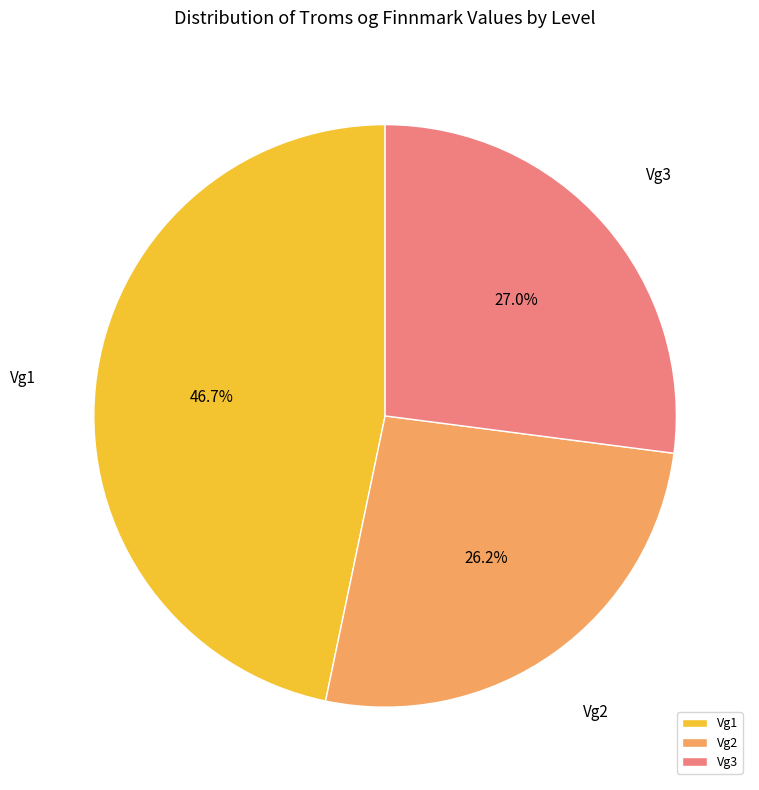

To the nearest percent, what is the difference between the Vg1 and Vg3 slice percentages?

20%